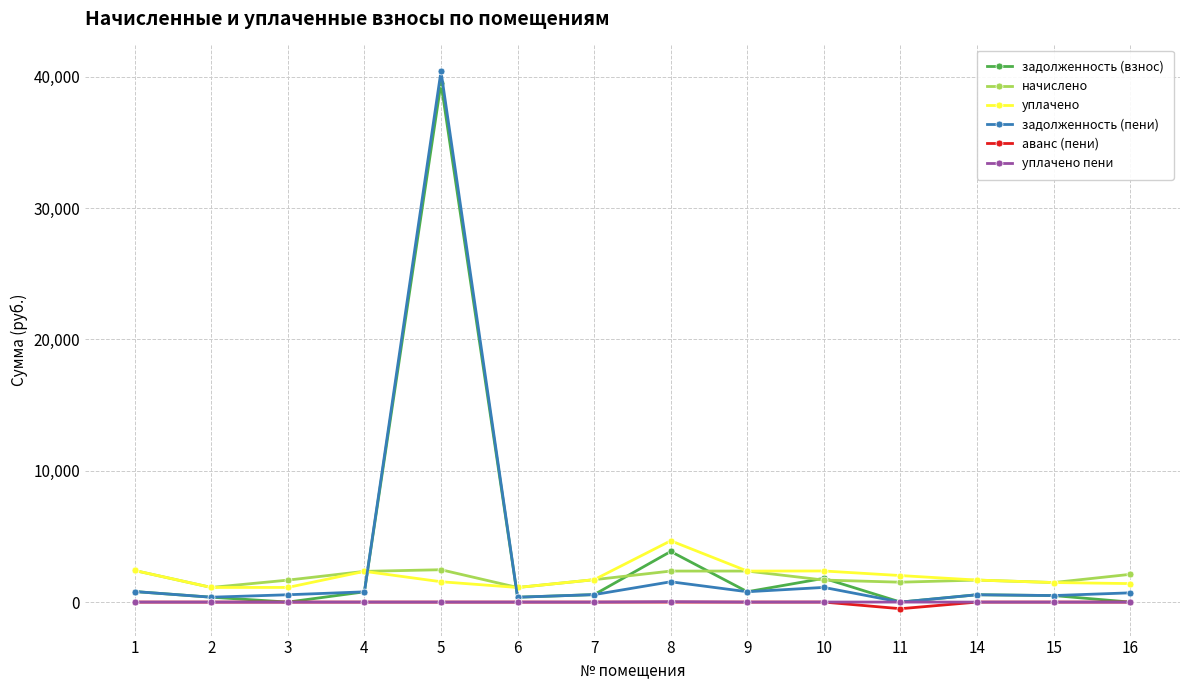

What is the maximum value shown in the chart?

40404.4